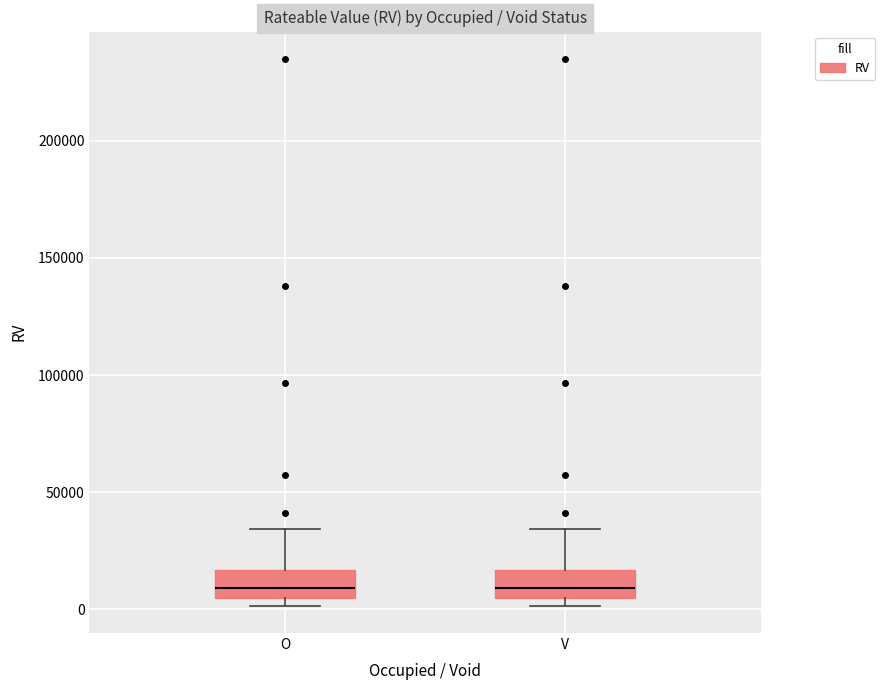

Reading left to right, read every box against the y-axis: the position of its median line, the range the box covers, and the ends of its whiskers. The values are not printed on the chart, so give them approximately, as read against the axis.

O: median 10000, box 5000 to 15000, whiskers 0 to 35000
V: median 10000, box 5000 to 15000, whiskers 0 to 35000